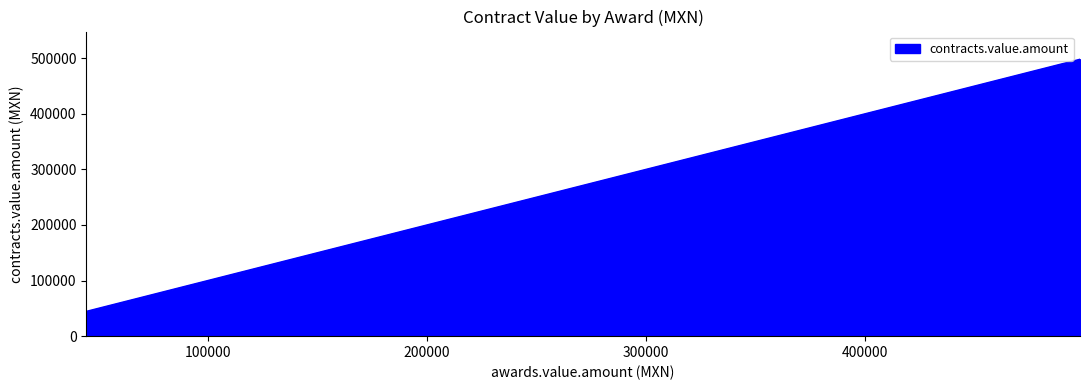

True or false: there are more than 1 points higher than both neighbors.

False